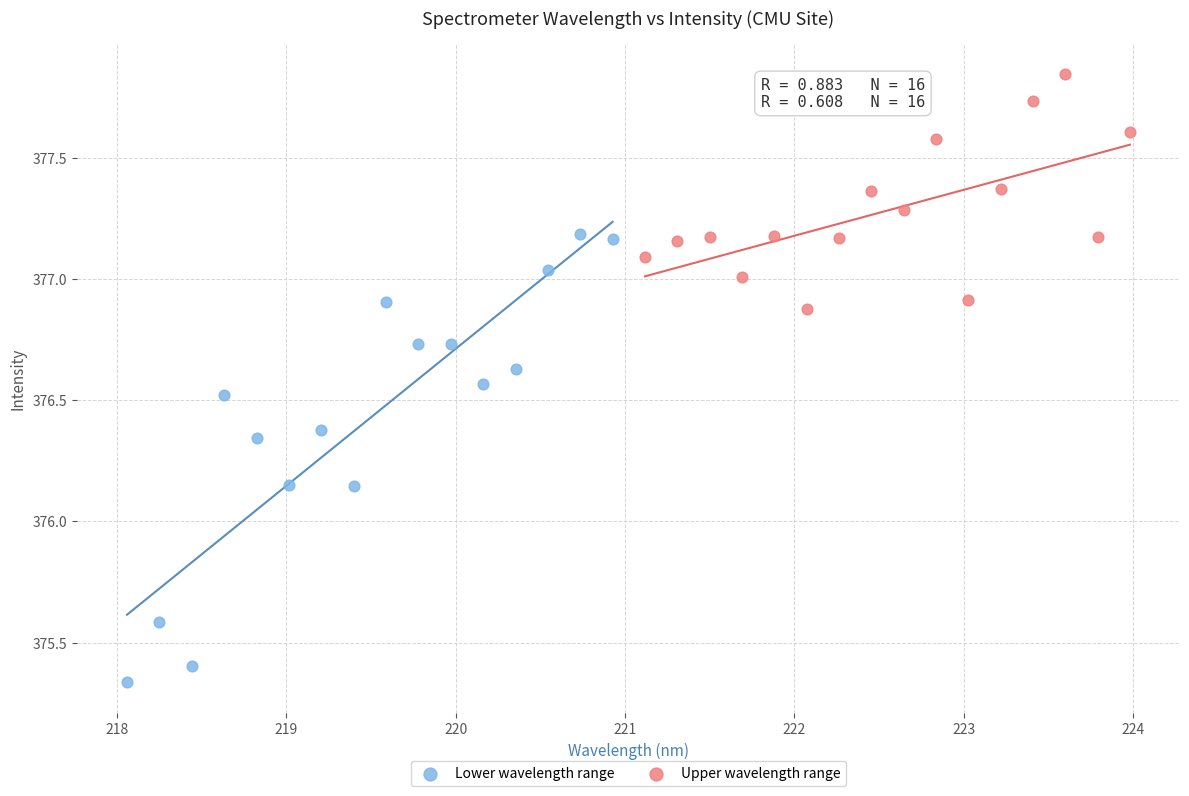

Which series has the largest Y range (max minus min)?

Lower wavelength range